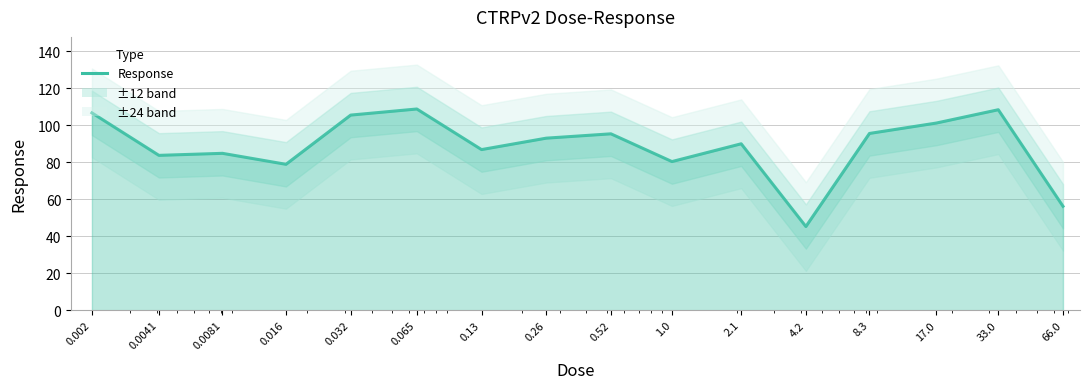

What is the ratio of the value at 4.2 to the value at 0.0041?

0.5